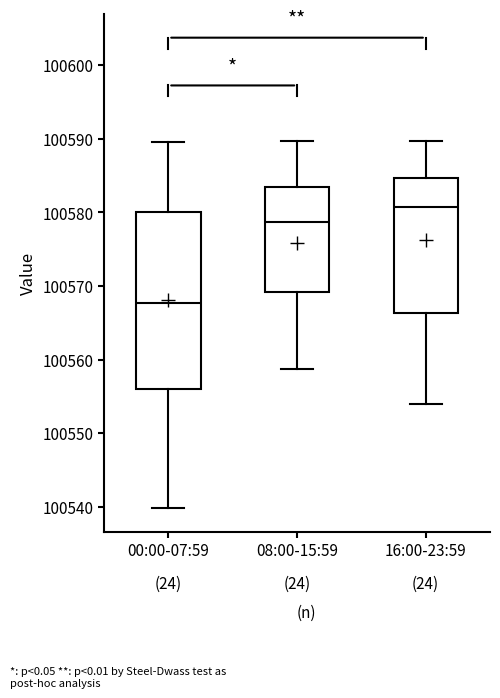

Reading left to right, transcribe this box plot: for each box, give where its median line is, the range the box spans, and where its two whiskers end, as read against the y-axis. The values are not printed on the chart, so give them approximately, as read against the axis.

00:00-07:59: median 100568, box 100556 to 100580, whiskers 100540 to 100590
08:00-15:59: median 100579, box 100569 to 100583, whiskers 100559 to 100590
16:00-23:59: median 100581, box 100566 to 100585, whiskers 100554 to 100590